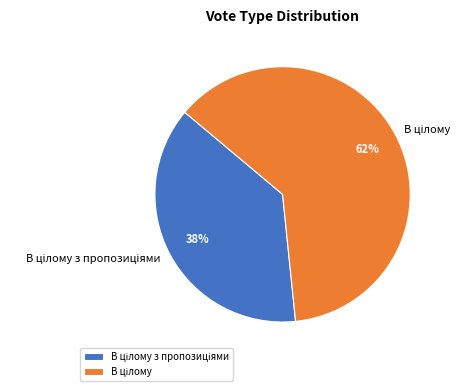

Is there a majority slice in this chart?

Yes